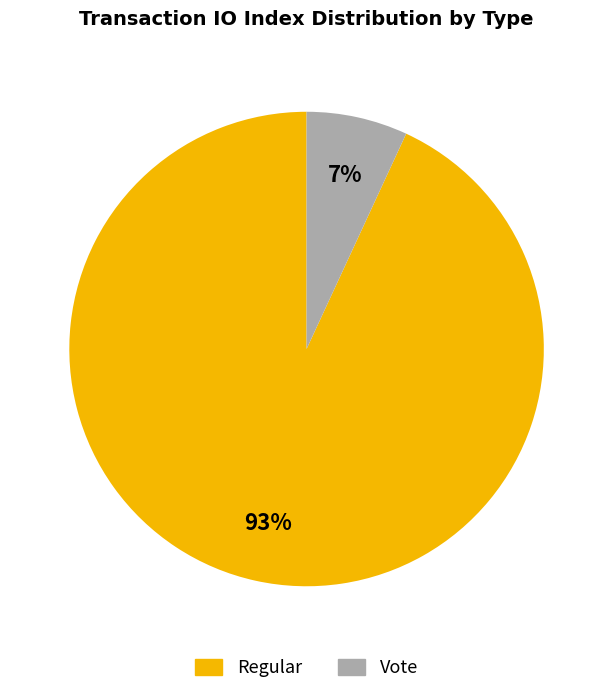

Count the number of slices in the pie.

2